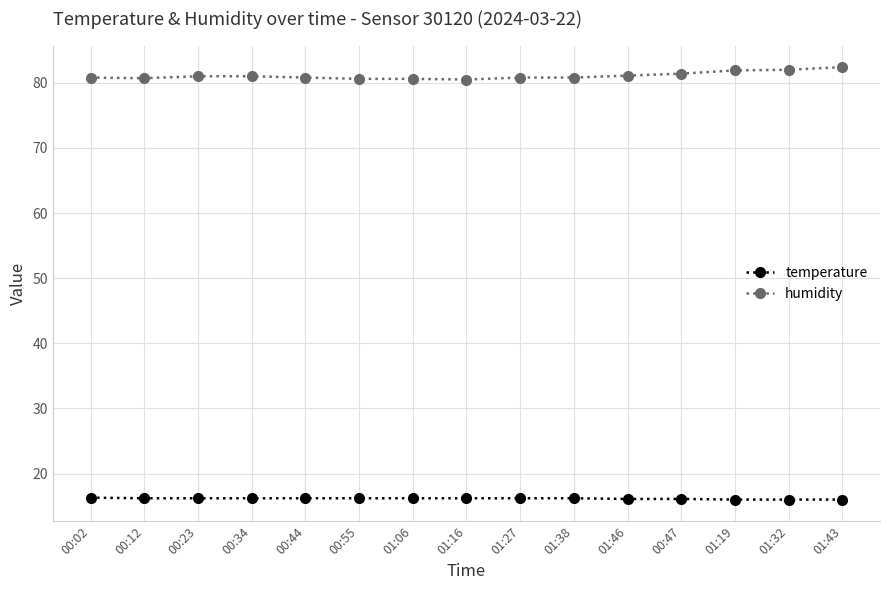

What is the label of the 15th point from the left?

01:43